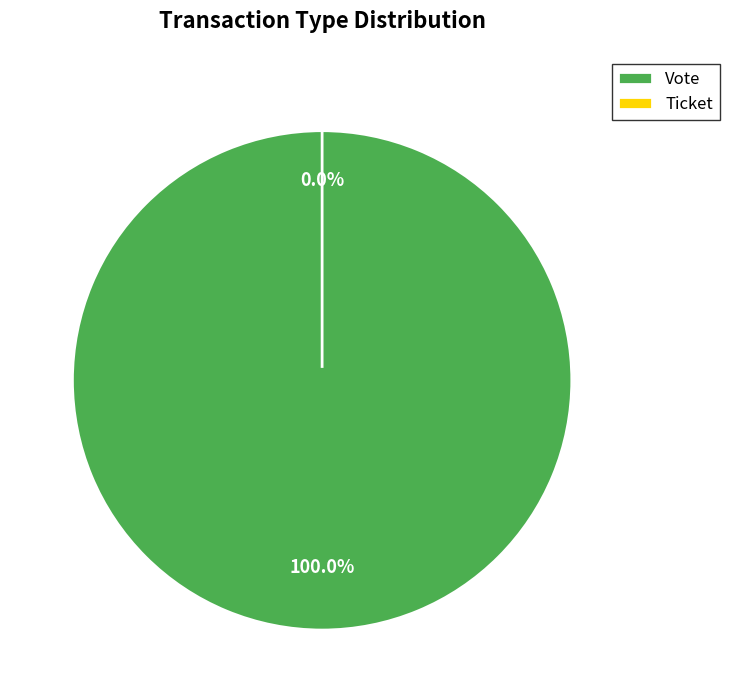

Is there any slice that represents more than half of the pie?

Yes